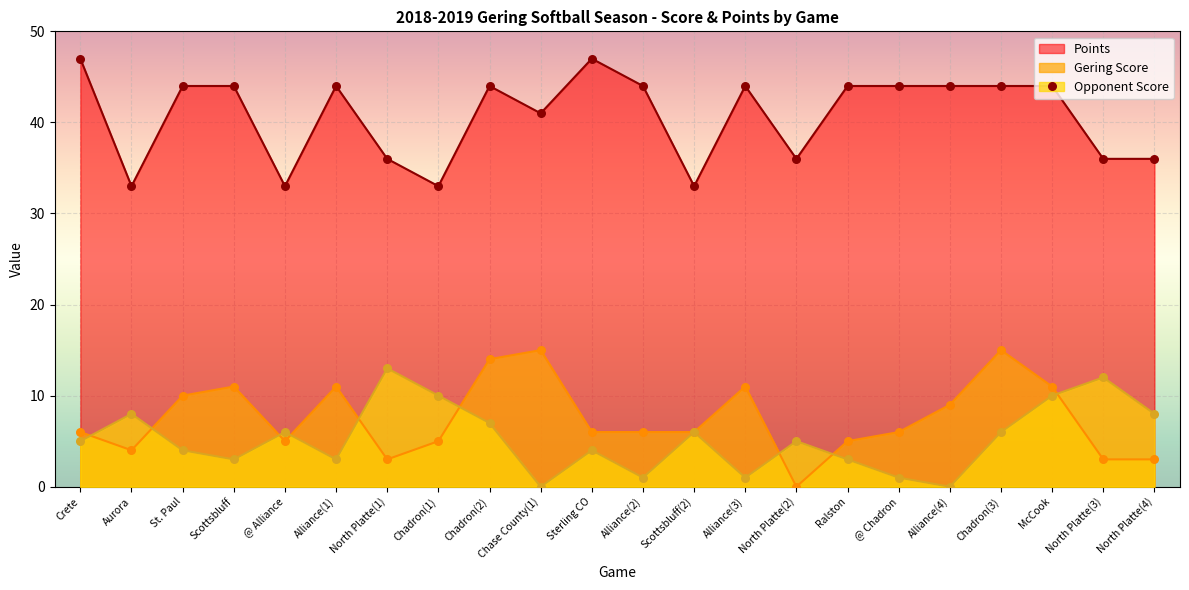

Which series has the widest spread of Y values?

Gering Score